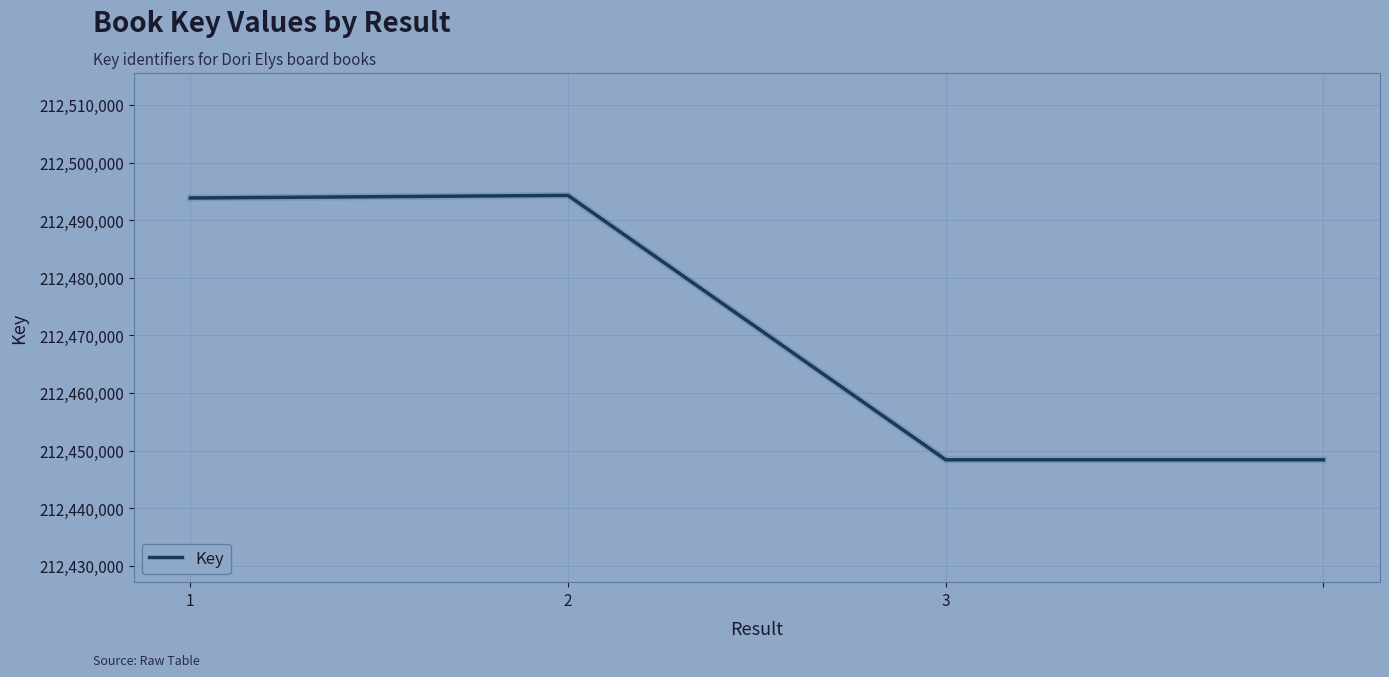

What is the difference between the maximum and minimum values?

45908